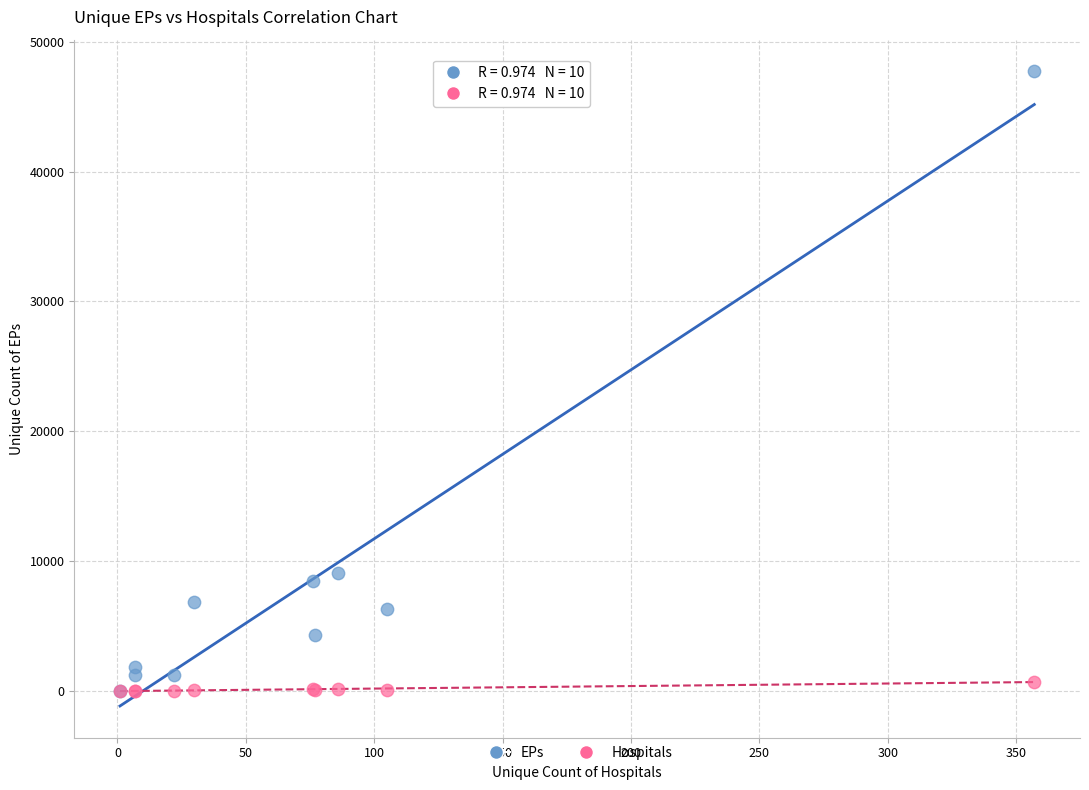

In the EPs series, what Y value is closest to 23868?

9053.0